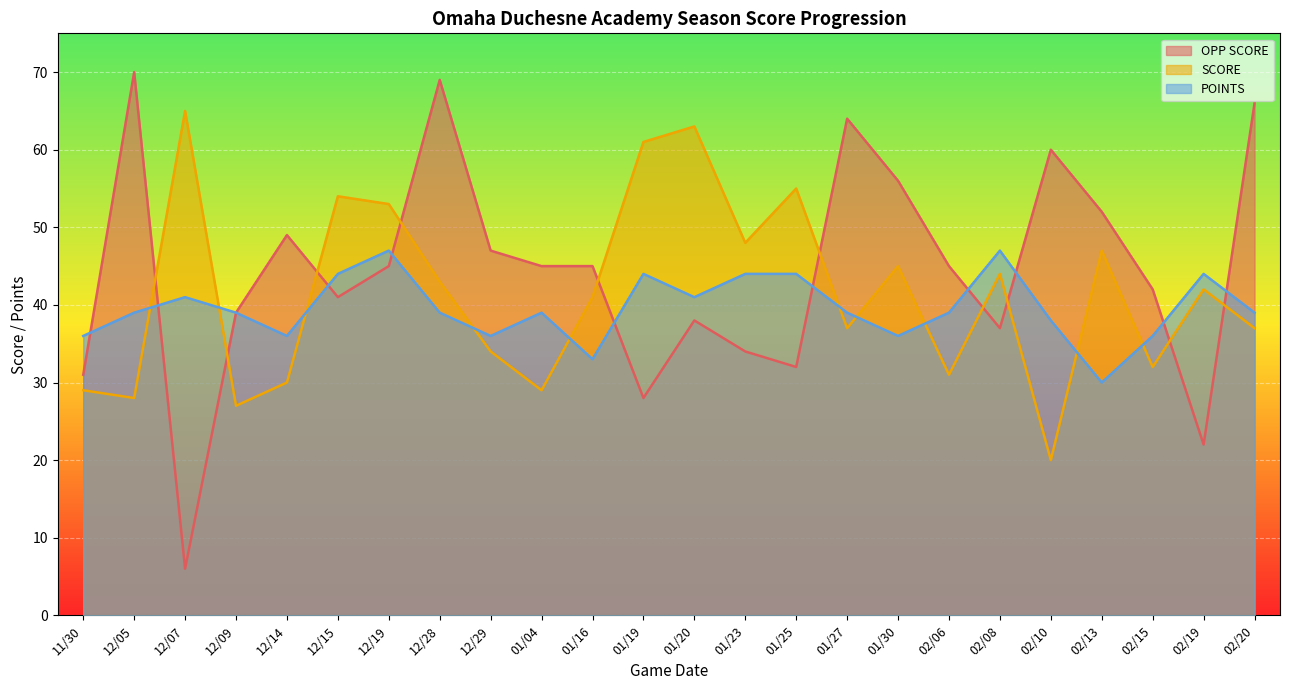

What is the maximum value for POINTS?

47